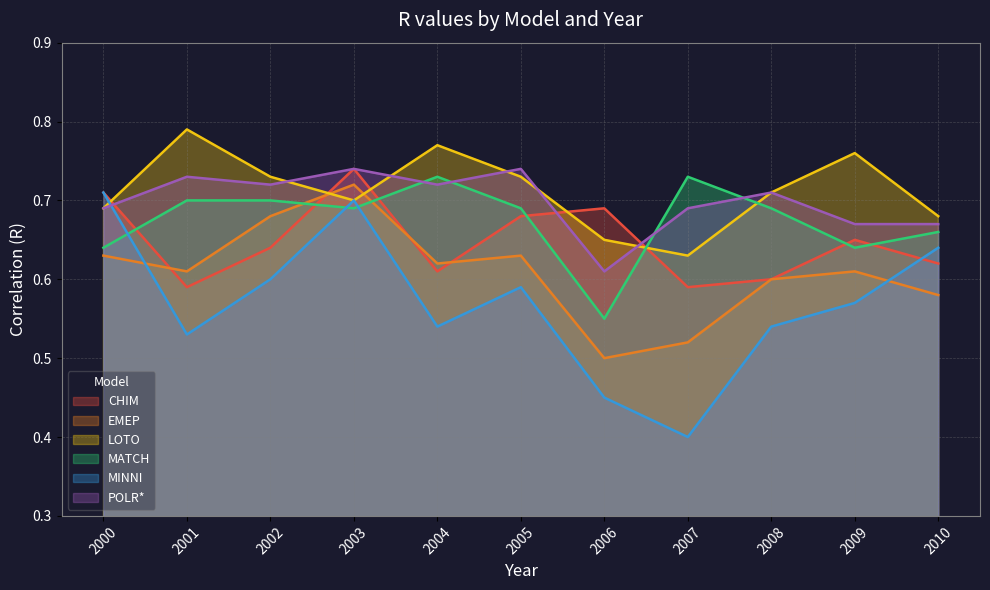

Reading left to right, transcribe all the data shown in this chart.

CHIM: 2000=0.7	2001=0.6	2002=0.6	2003=0.7	2004=0.6	2005=0.7	2006=0.7	2007=0.6	2008=0.6	2009=0.7	2010=0.6
EMEP: 2000=0.6	2001=0.6	2002=0.7	2003=0.7	2004=0.6	2005=0.6	2006=0.5	2007=0.5	2008=0.6	2009=0.6	2010=0.6
LOTO: 2000=0.7	2001=0.8	2002=0.7	2003=0.7	2004=0.8	2005=0.7	2006=0.7	2007=0.6	2008=0.7	2009=0.8	2010=0.7
MATCH: 2000=0.6	2001=0.7	2002=0.7	2003=0.7	2004=0.7	2005=0.7	2006=0.6	2007=0.7	2008=0.7	2009=0.6	2010=0.7
MINNI: 2000=0.7	2001=0.5	2002=0.6	2003=0.7	2004=0.5	2005=0.6	2006=0.5	2007=0.4	2008=0.5	2009=0.6	2010=0.6
POLR*: 2000=0.7	2001=0.7	2002=0.7	2003=0.7	2004=0.7	2005=0.7	2006=0.6	2007=0.7	2008=0.7	2009=0.7	2010=0.7